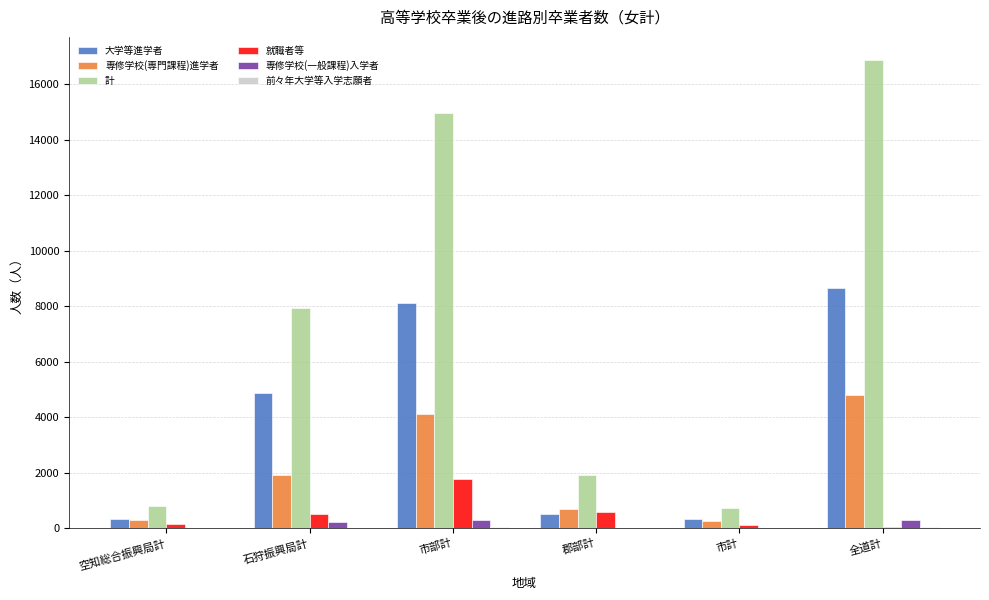

How many data points does each series have?

6